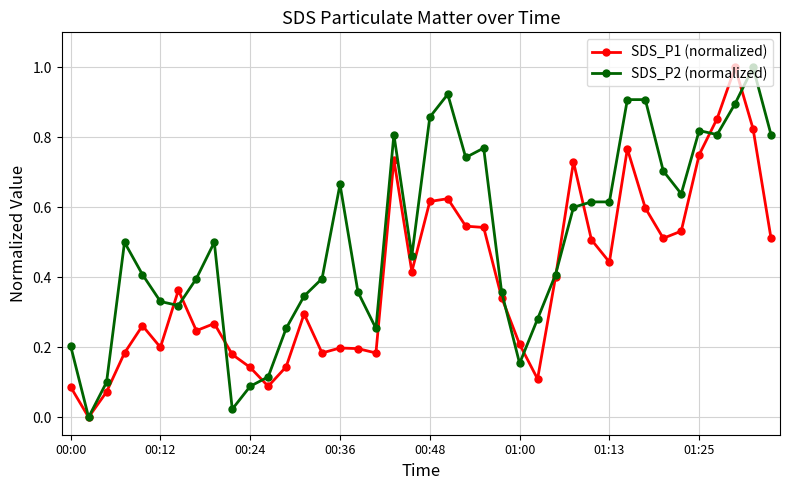

What is the maximum value shown in the chart?

1.0